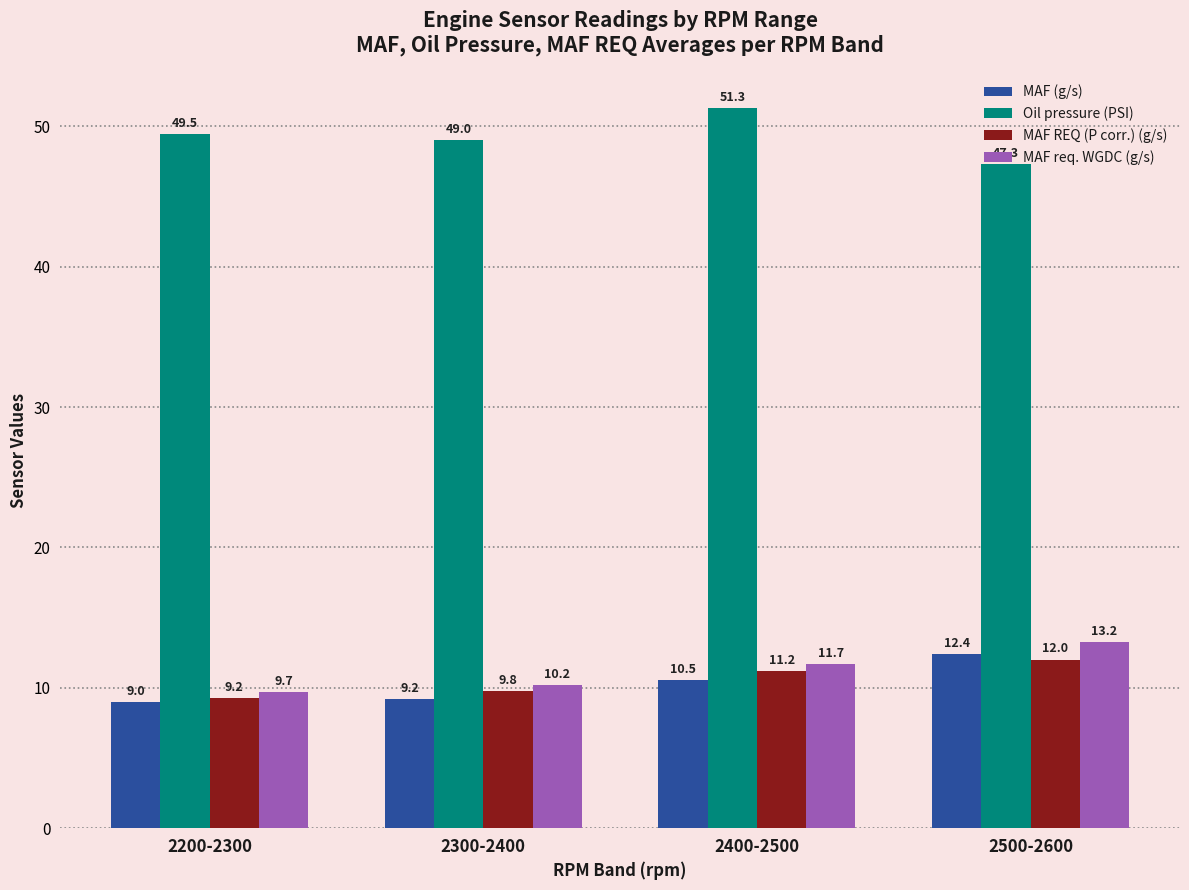

What is the label of the 1st bar from the left?

2200-2300